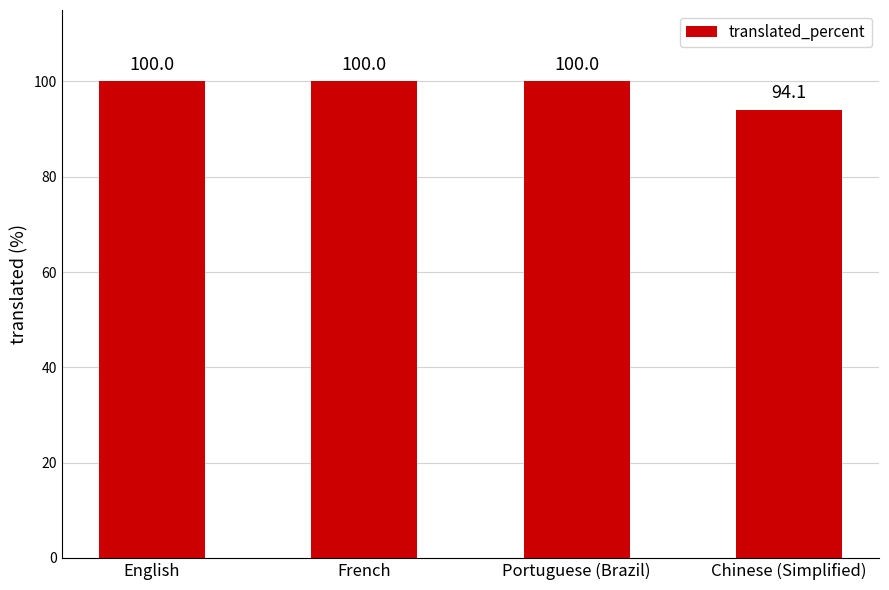

What is the difference between the maximum and minimum values?

5.9